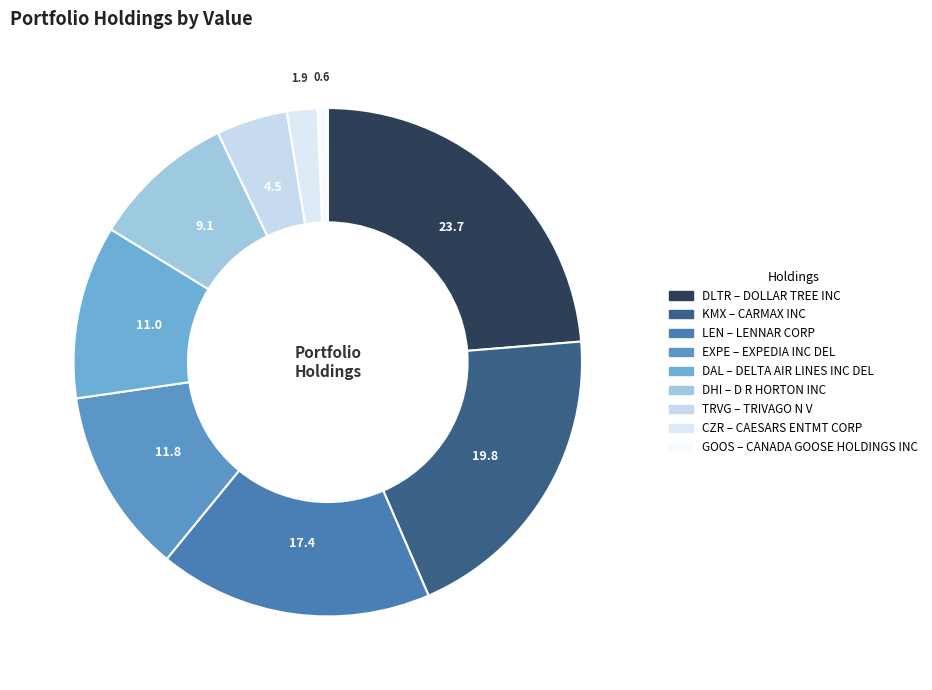

How many slices are in this pie chart?

9